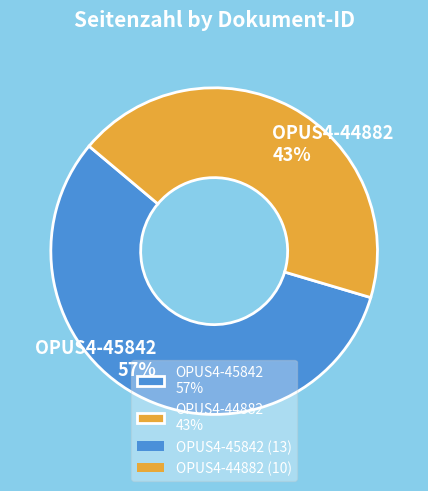

Is OPUS4-44882 the majority of the pie?

No